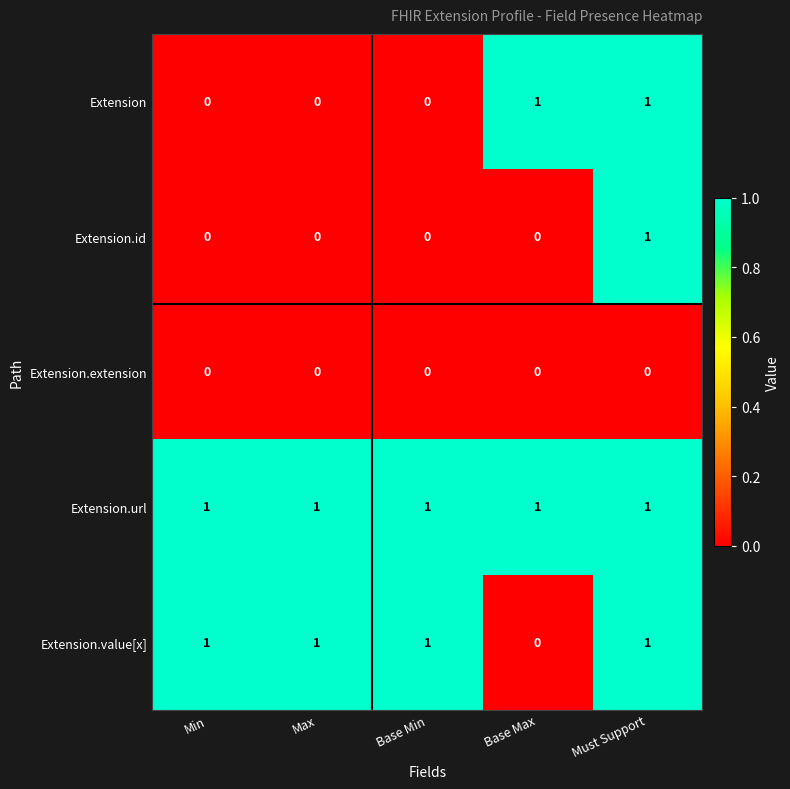

What is the difference between the highest and lowest values at Base Min?

1